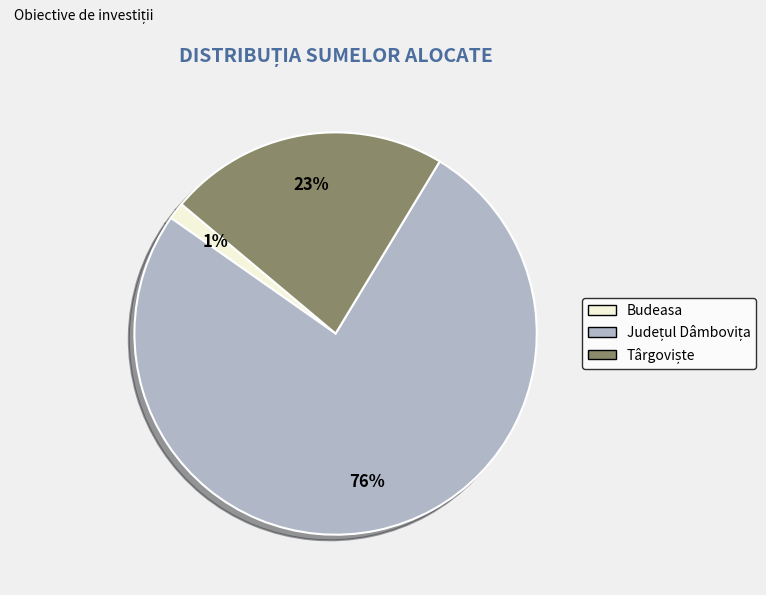

Is there a majority slice in this chart?

Yes